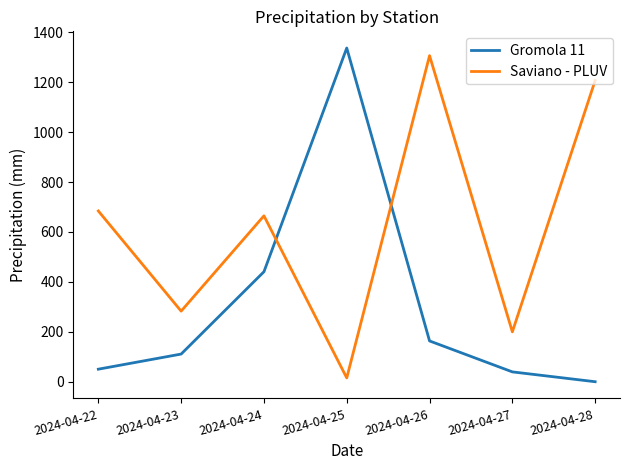

What is the difference between the Gromola 11 values at 2024-04-28 and 2024-04-27?

39.4